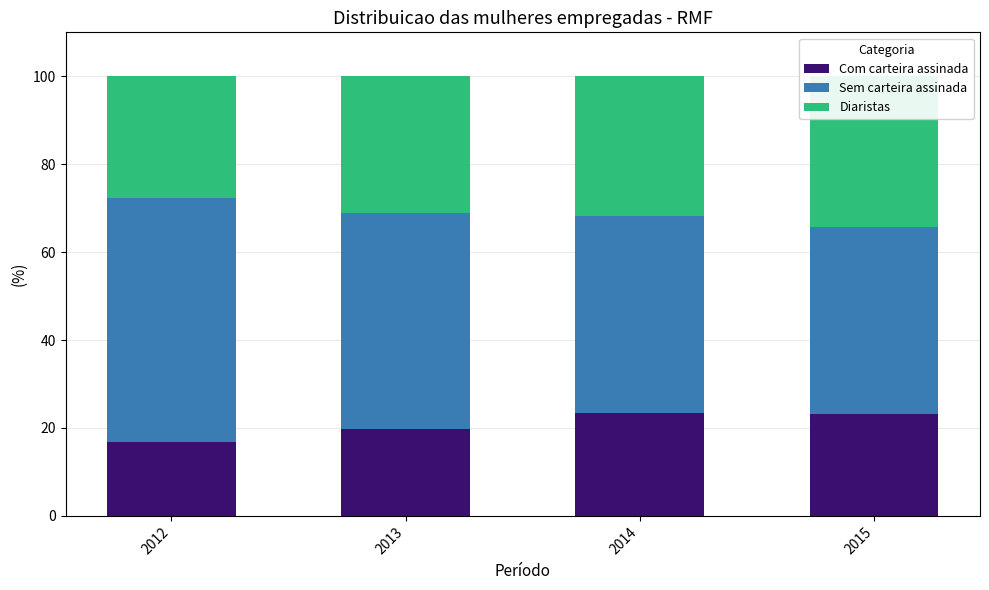

Are the bars horizontal?

No